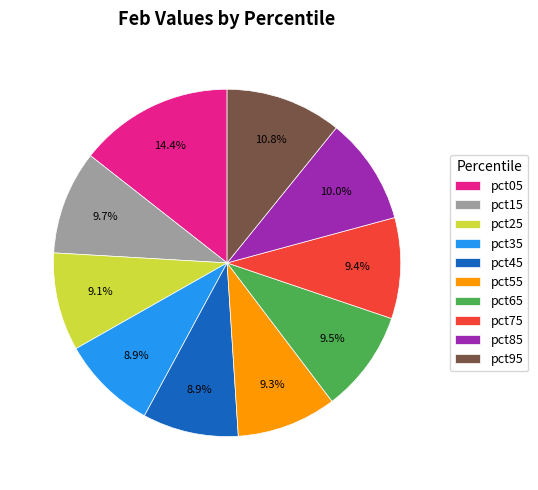

Is there a majority slice in this chart?

No